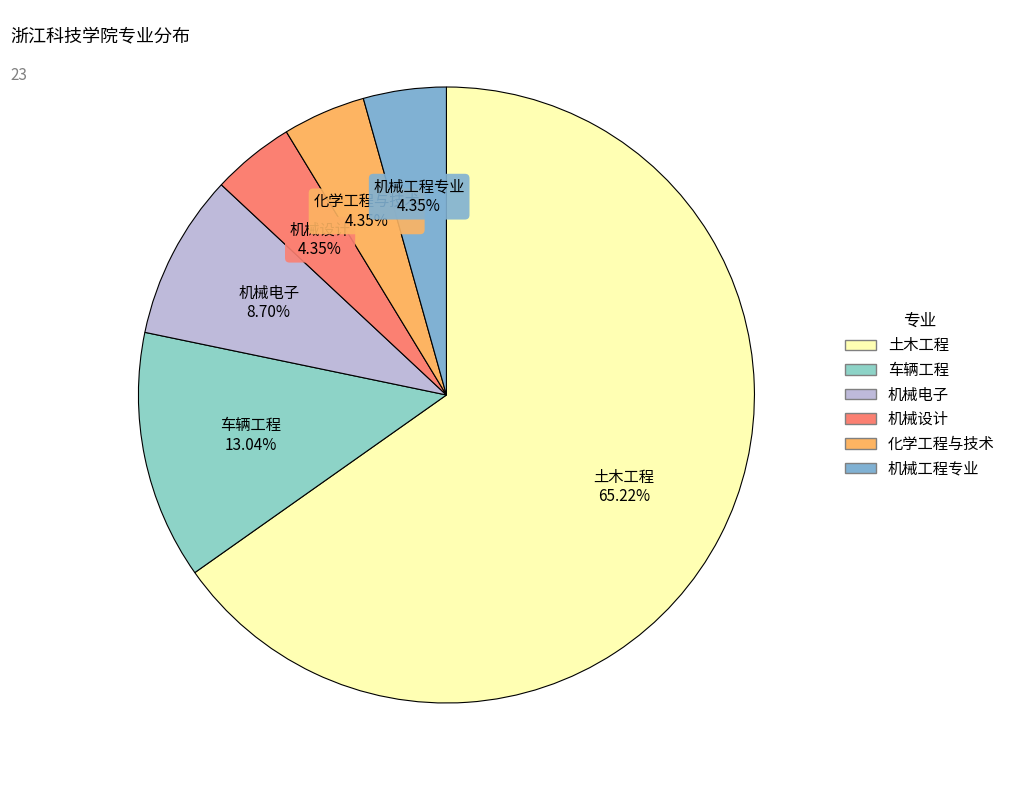

Is 化学工程与技术 the majority of the pie?

No